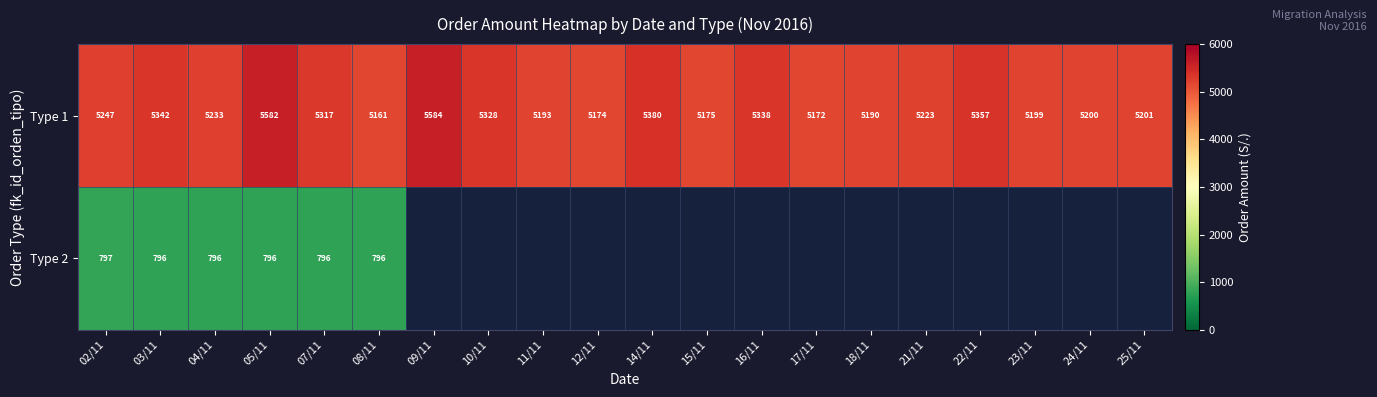

The value of Type 1 at 15/11 is 5175. True or false?

True